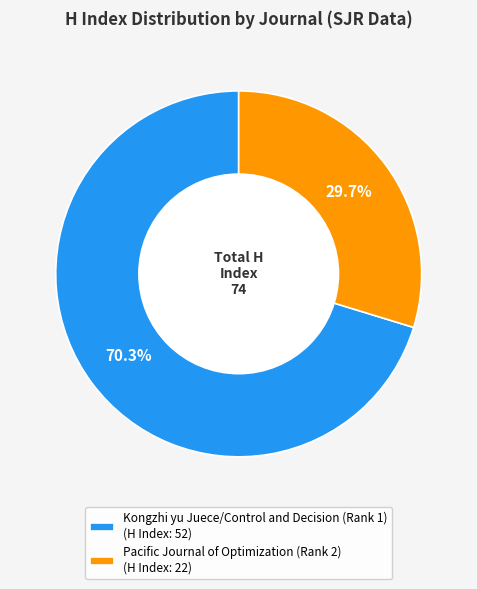

What portion of the pie excludes Pacific Journal of Optimization (Rank 2)?

70.3%